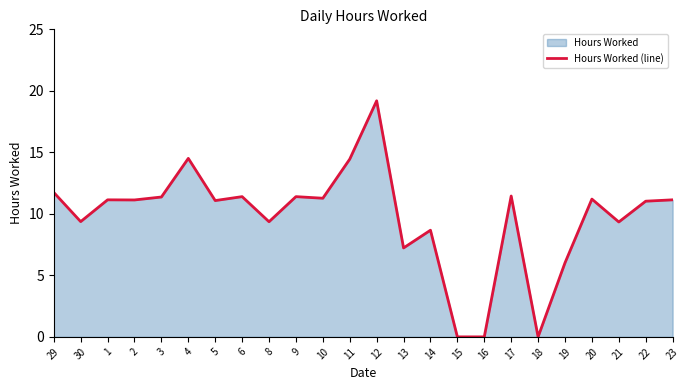

How many points are higher than both their immediate neighbors (excluding endpoints)?

8